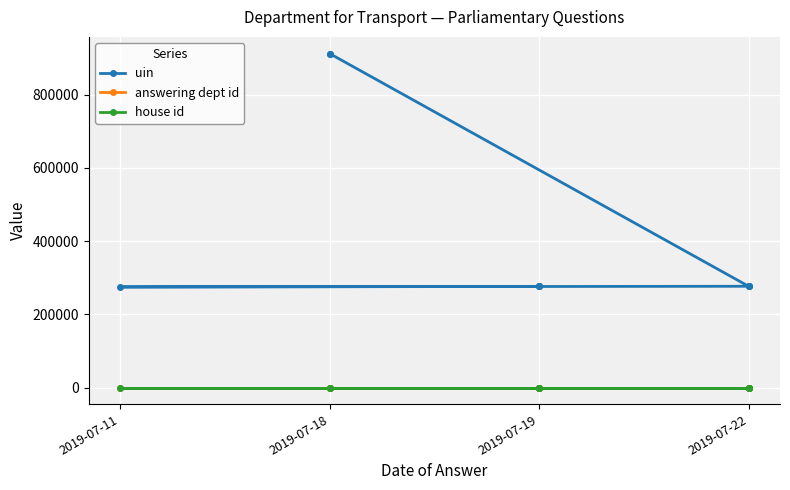

Read the uin value at 2019-07-22, to the nearest 50.

276550